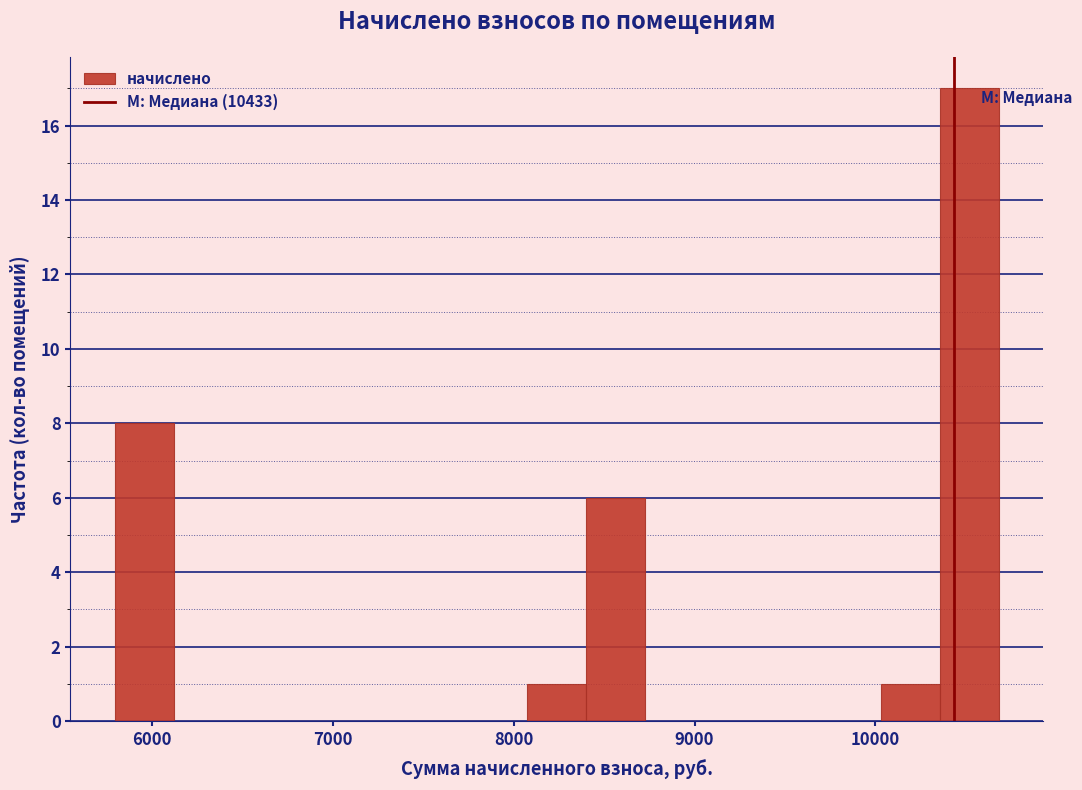

Read against the x-axis, roughly where is the centre of the tallest bar?

10500